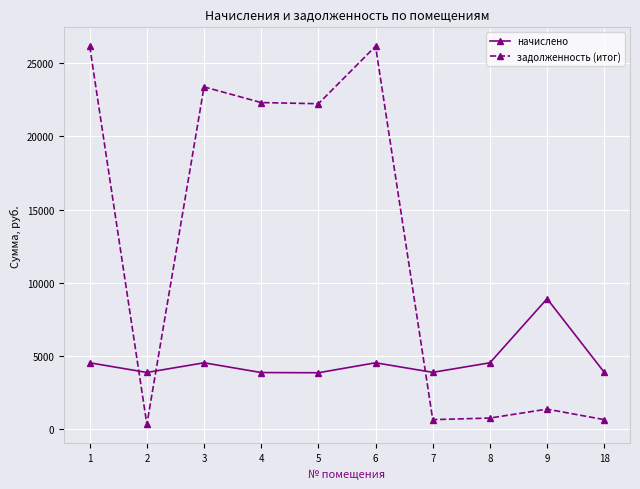

What value does the начислено series have at 8?

4531.4